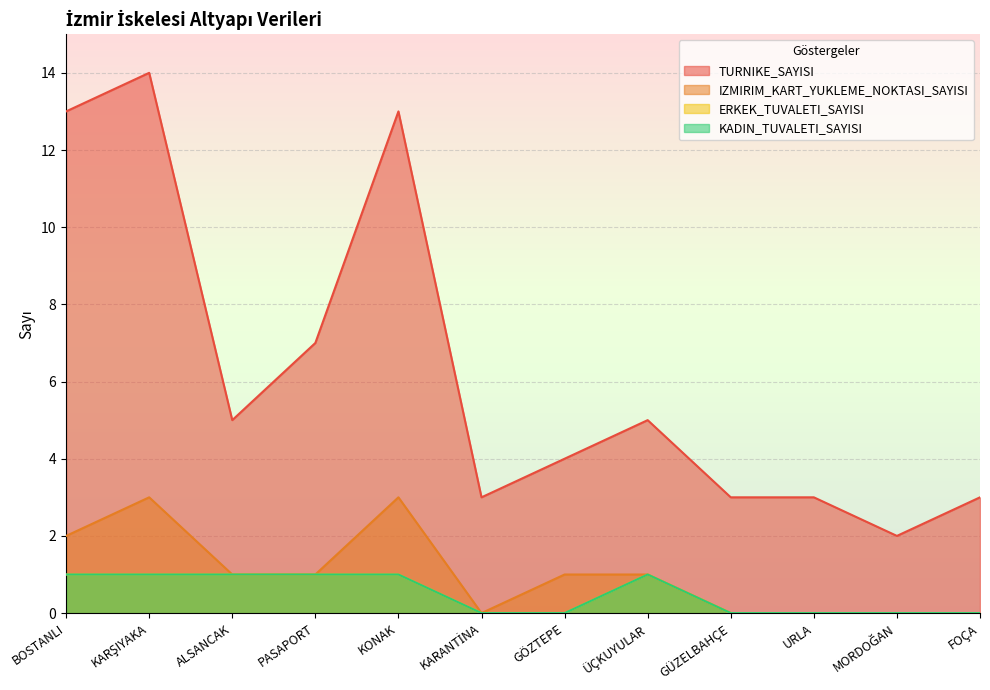

What is the difference between the highest and lowest values at GÖZTEPE?

4